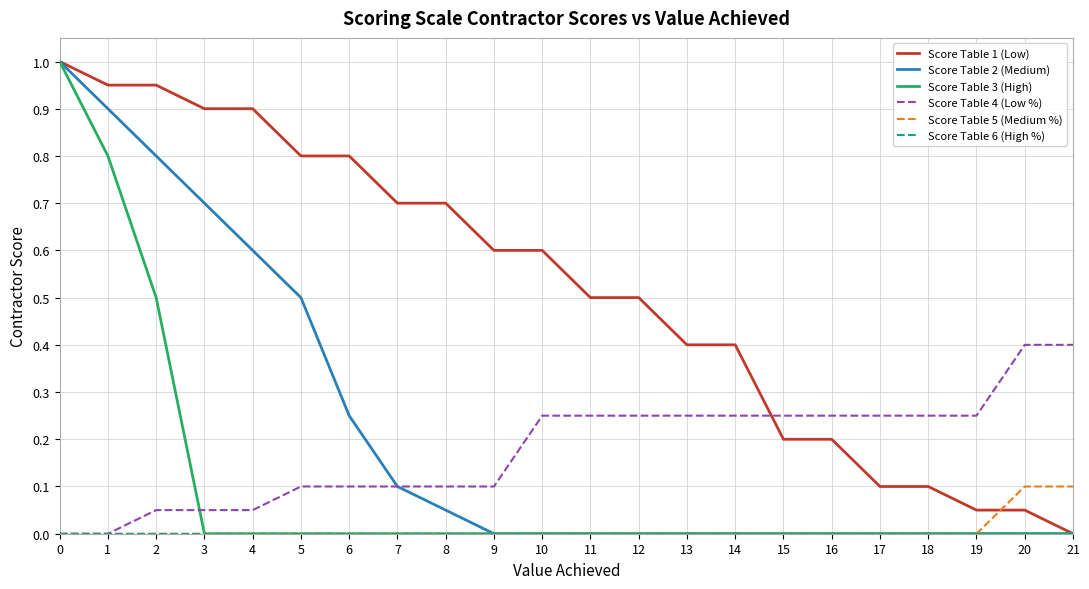

At how many categories does at least one series exceed 0?

22